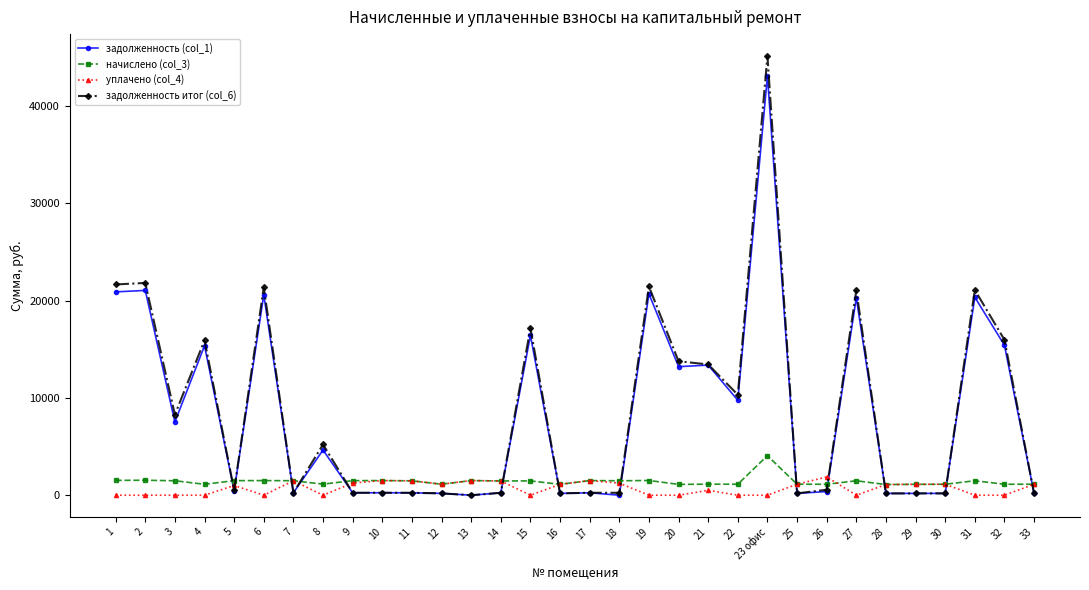

Is it true that задолженность (col_1) equals 6114.5 at 31?

False